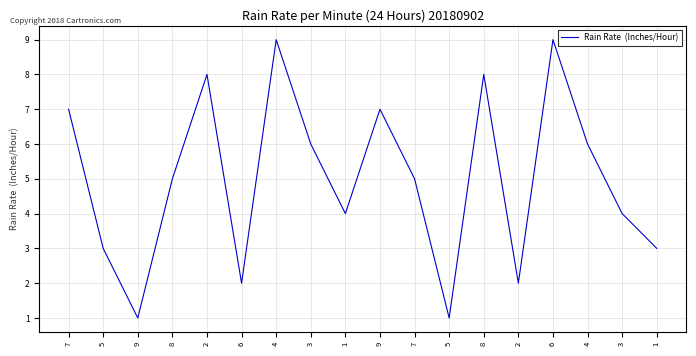

Where is the data nearest to the value 5?

8